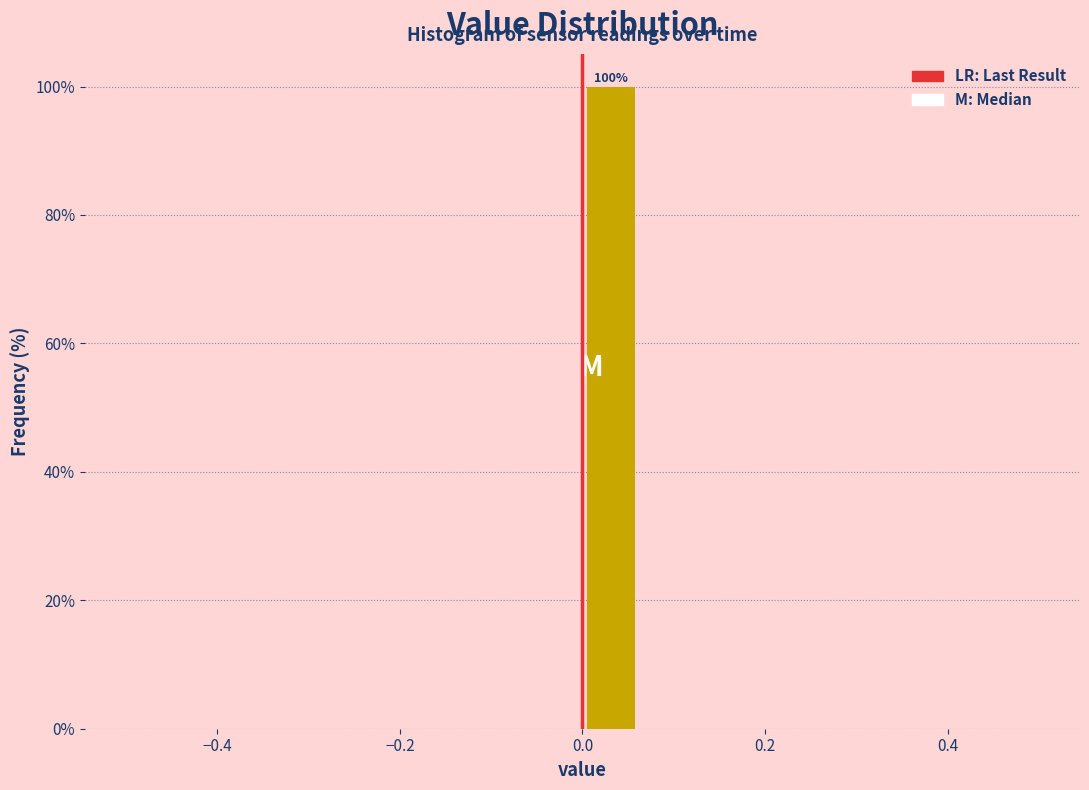

Around what value on the x-axis is the tallest bar? Give the approximate position of its centre, as read against the axis.

0.04